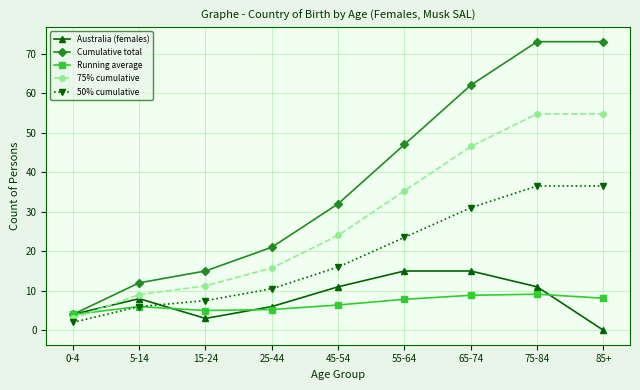

How many values in the 75% cumulative series are below 24?

4